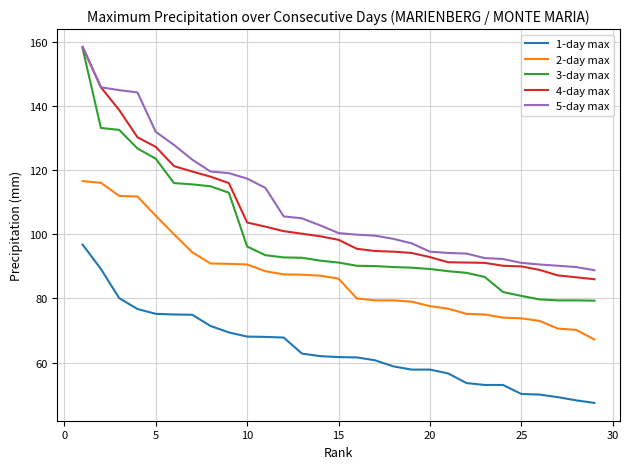

What is the maximum value for 1-day max?

96.8